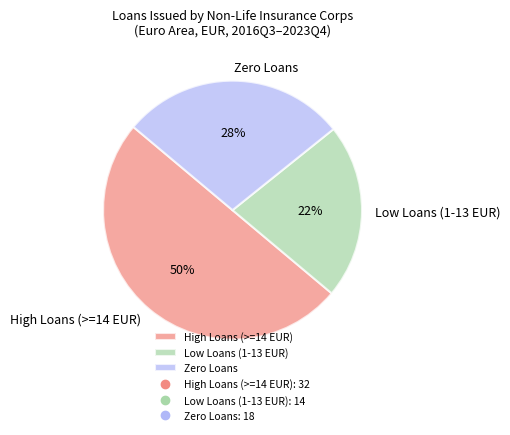

Combined, do Zero Loans and High Loans (>=14 EUR) account for over 50%?

Yes